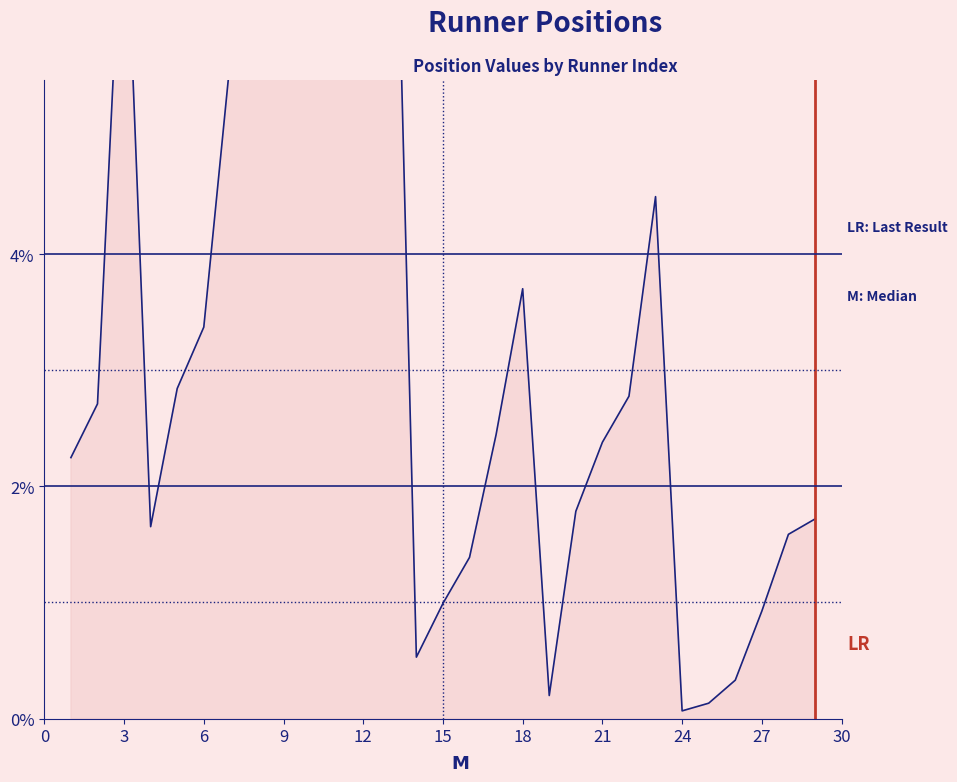

List the labels in order of value, largest first.

13, 12, 11, 3, 10, 9, 8, 7, 23, 18, 6, 5, 22, 2, 17, 21, 1, 20, 29, 4, 28, 16, 15, 27, 14, 26, 19, 25, 24